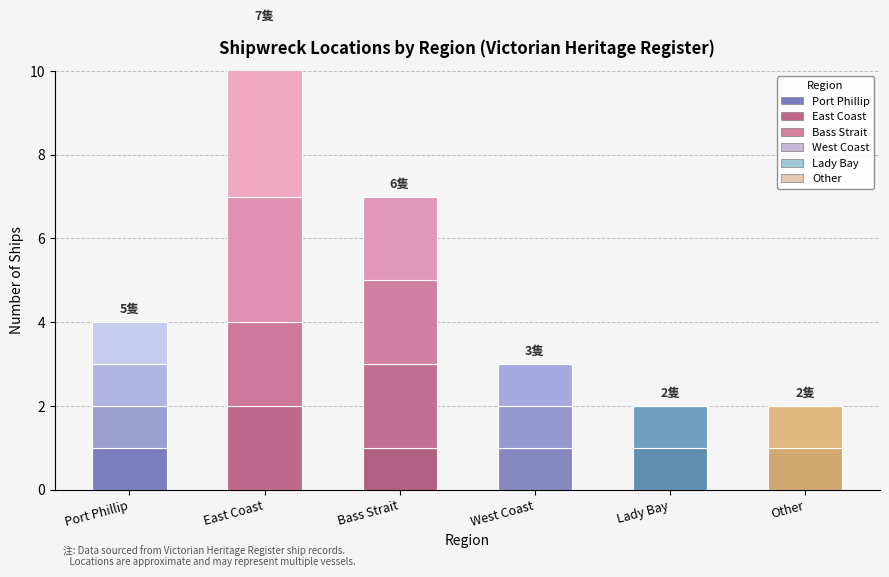

Reading left to right, transcribe all the data shown in this chart.

Sub-group 1: Port Phillip=1	East Coast=2	Bass Strait=1	West Coast=1	Lady Bay=1	Other=1
Sub-group 2: Port Phillip=1	East Coast=2	Bass Strait=2	West Coast=1	Lady Bay=1	Other=1
Sub-group 3: Port Phillip=1	East Coast=3	Bass Strait=2	West Coast=1	Lady Bay=0	Other=0
Sub-group 4: Port Phillip=1	East Coast=4	Bass Strait=2	West Coast=0	Lady Bay=0	Other=0